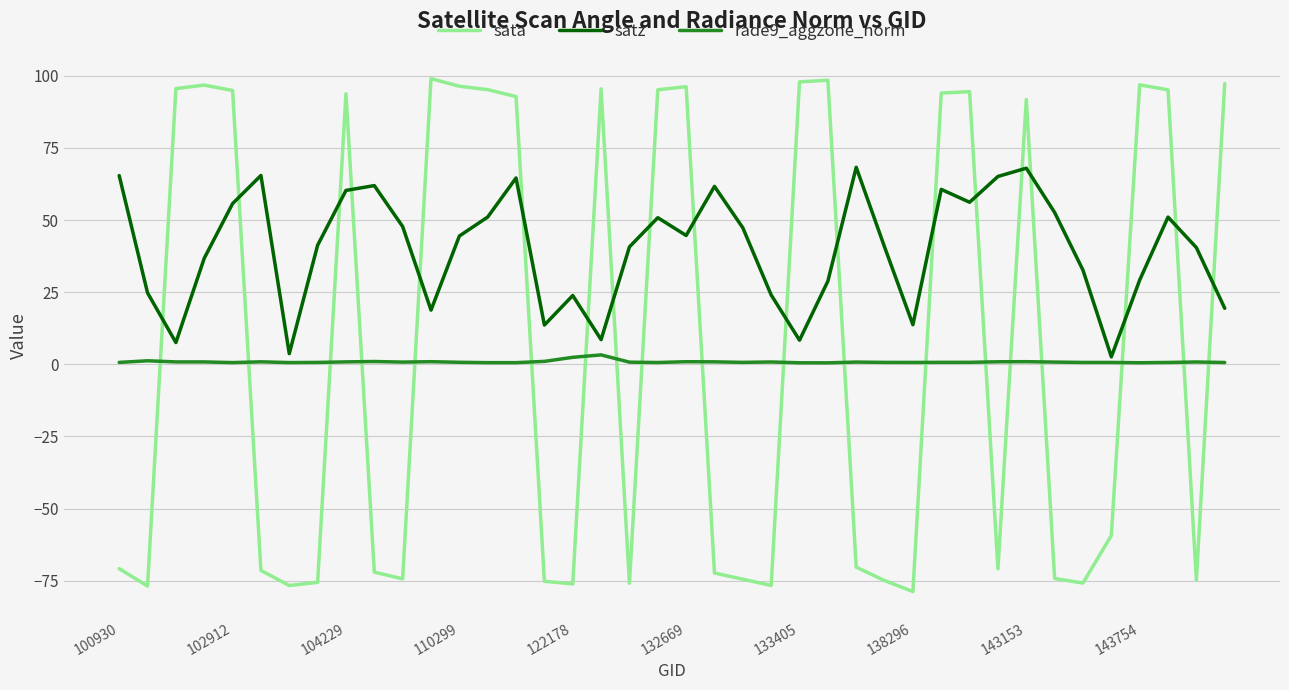

Which series has the widest spread of values?

sata